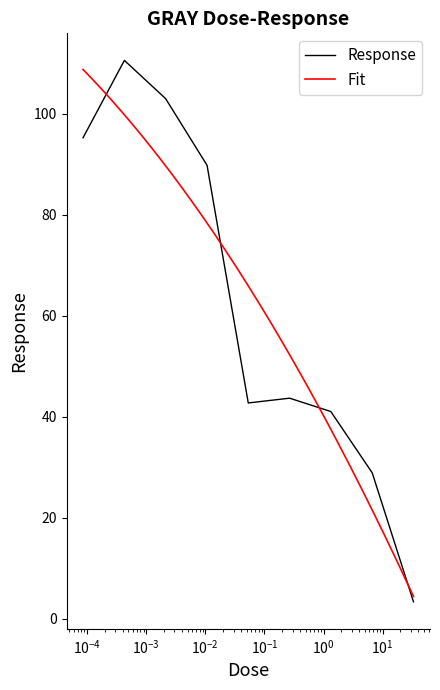

What is the maximum value for Response?

110.6